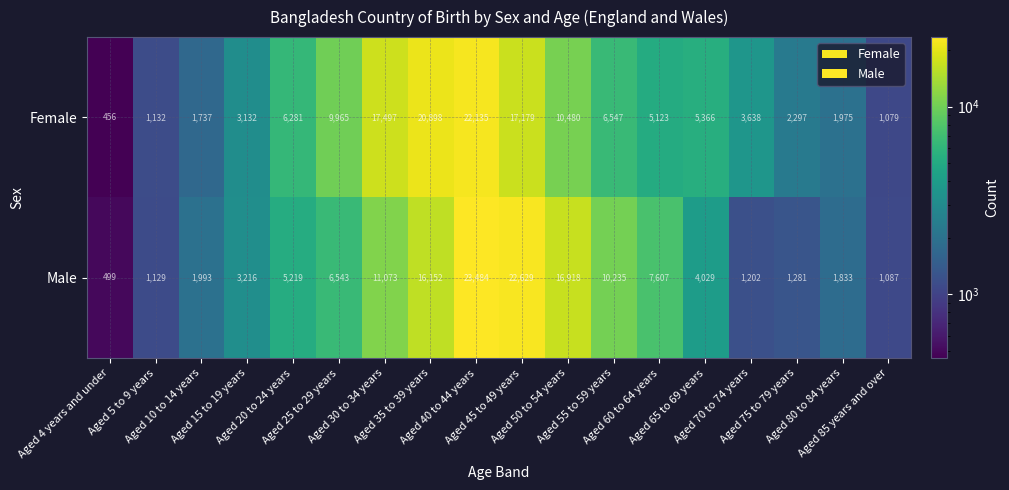

What is the lowest value of the Female series?

456